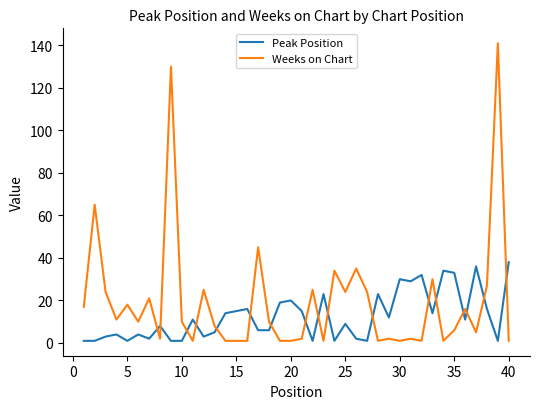

List the series in order of their peak value, highest first.

Weeks on Chart, Peak Position